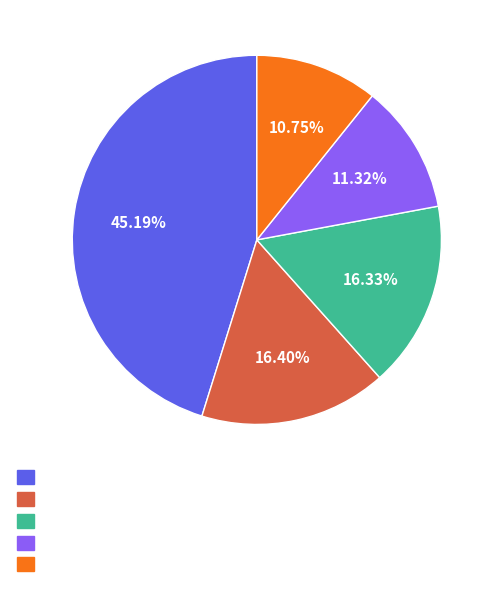

Is there any slice that represents more than half of the pie?

No